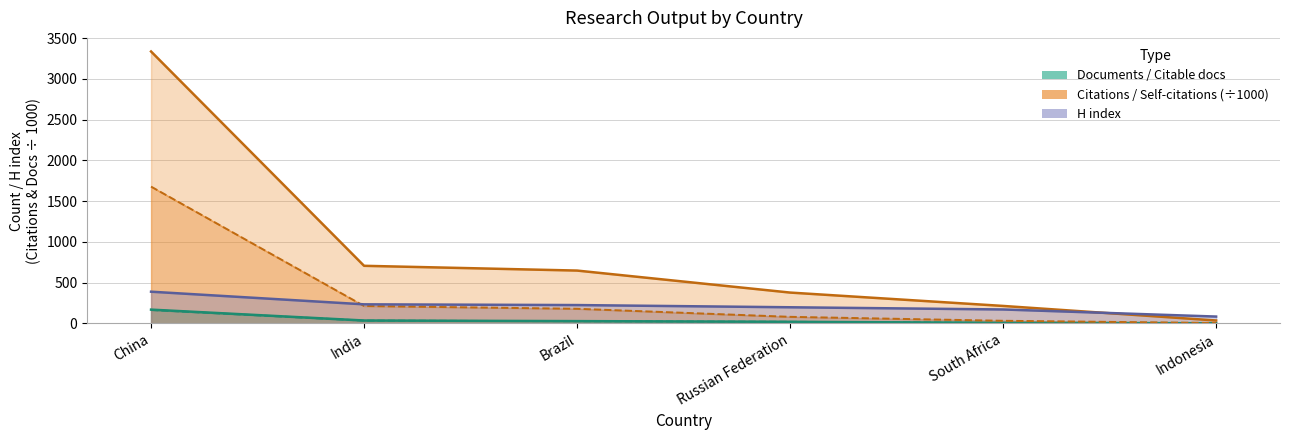

Reading left to right, list all the values displayed in this chart.

Documents: 169.1	35.6	28.1	19.7	6.9	1.9
Citable documents: 164.4	34.1	26.9	19.3	6.7	1.8
Citations: 3335.4	706.6	648.2	378.3	214.3	35.7
Self-citations: 1678.0	213.6	179.5	80.7	32.3	5.0
H index: 389.0	234.0	225.0	198.0	171.0	84.0